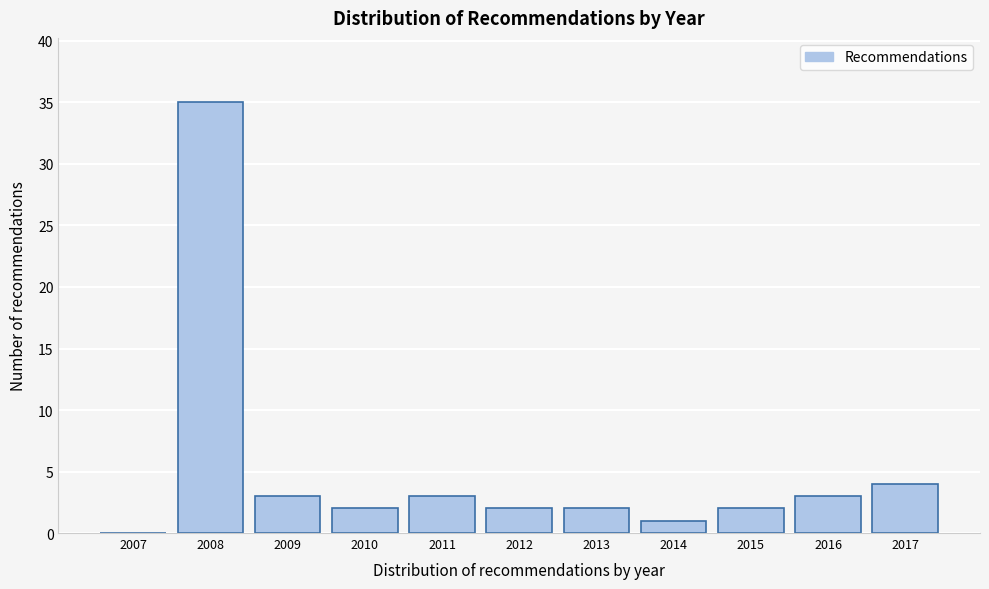

Reading left to right, transcribe all the data shown in this chart.

2007=0	2008=35	2009=3	2010=2	2011=3	2012=2	2013=2	2014=1	2015=2	2016=3	2017=4